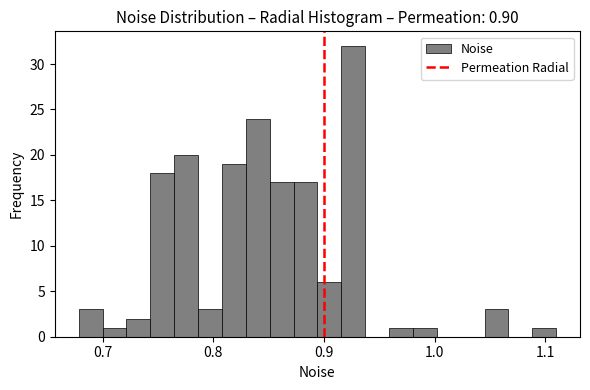

Read against the x-axis, roughly where is the centre of the tallest bar?

0.93